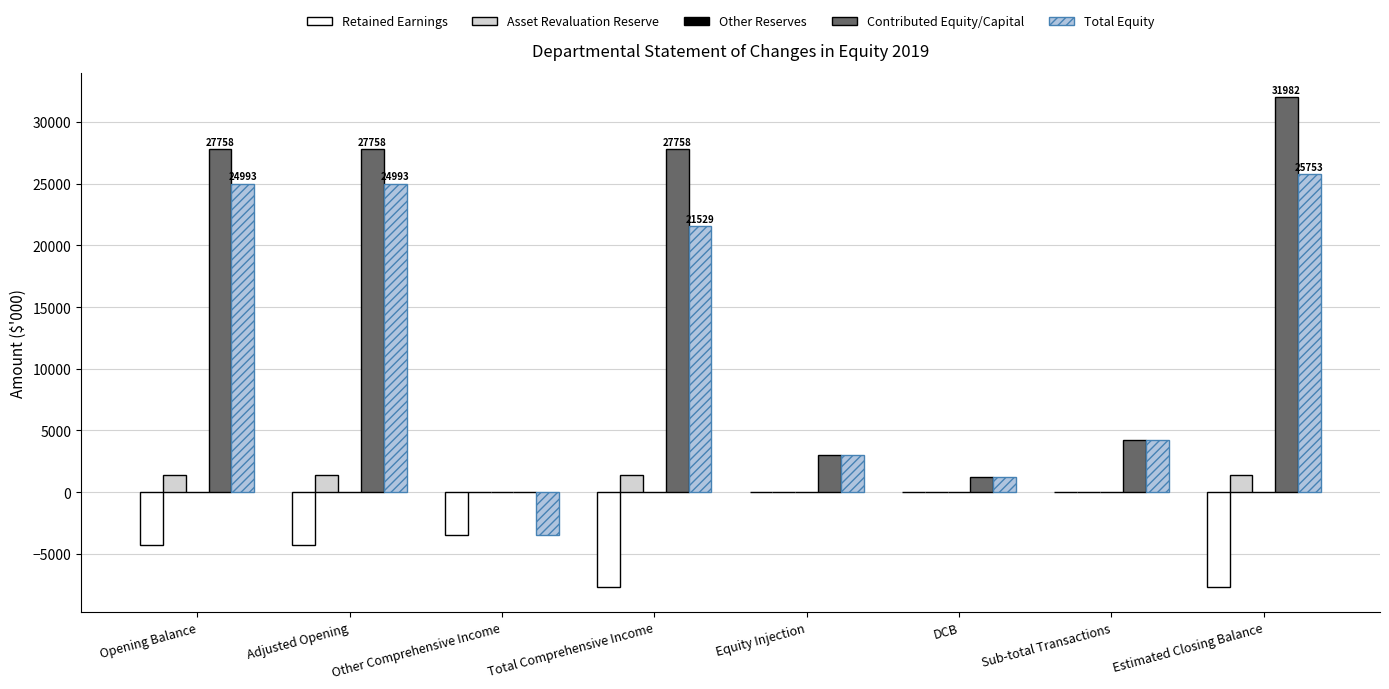

The Other Reserves series shows 40 at Estimated Closing Balance. True or false?

True